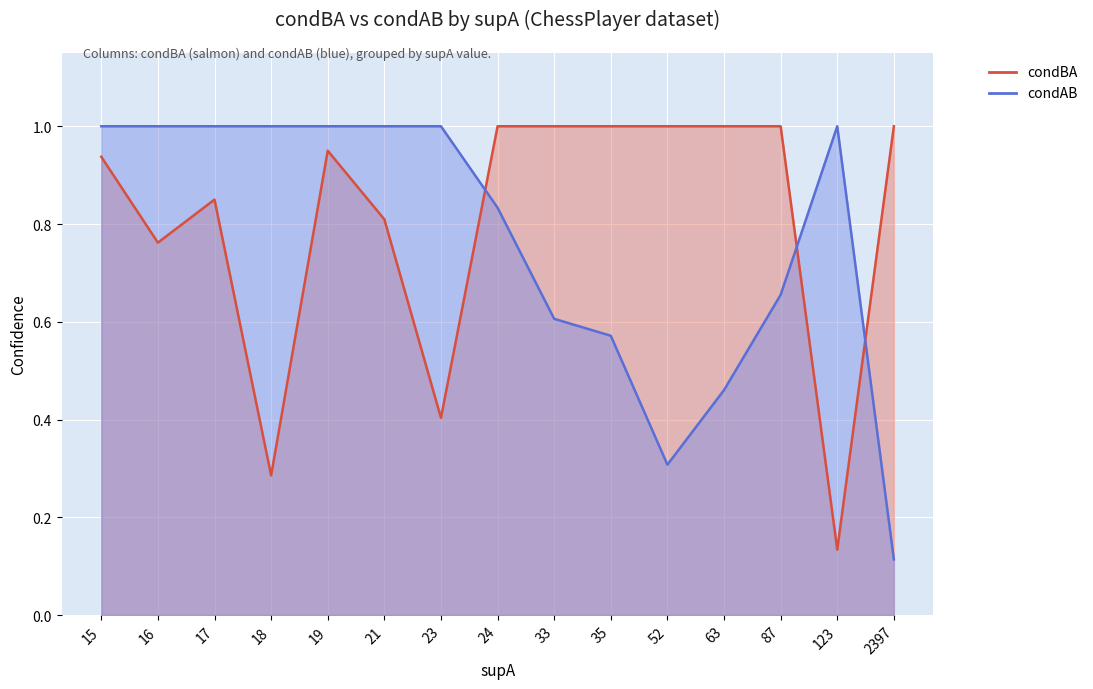

List the series in order of their overall mean, highest first.

condBA, condAB